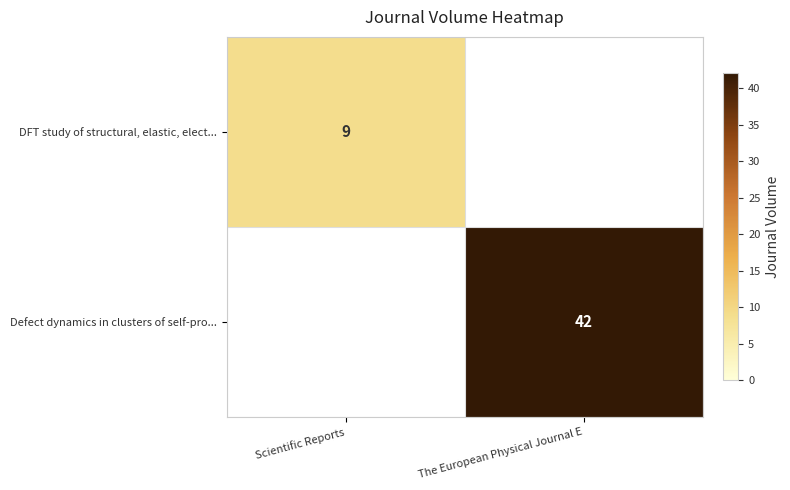

The Defect dynamics in clusters of self-pro... series shows 64 at The European Physical Journal E. True or false?

False